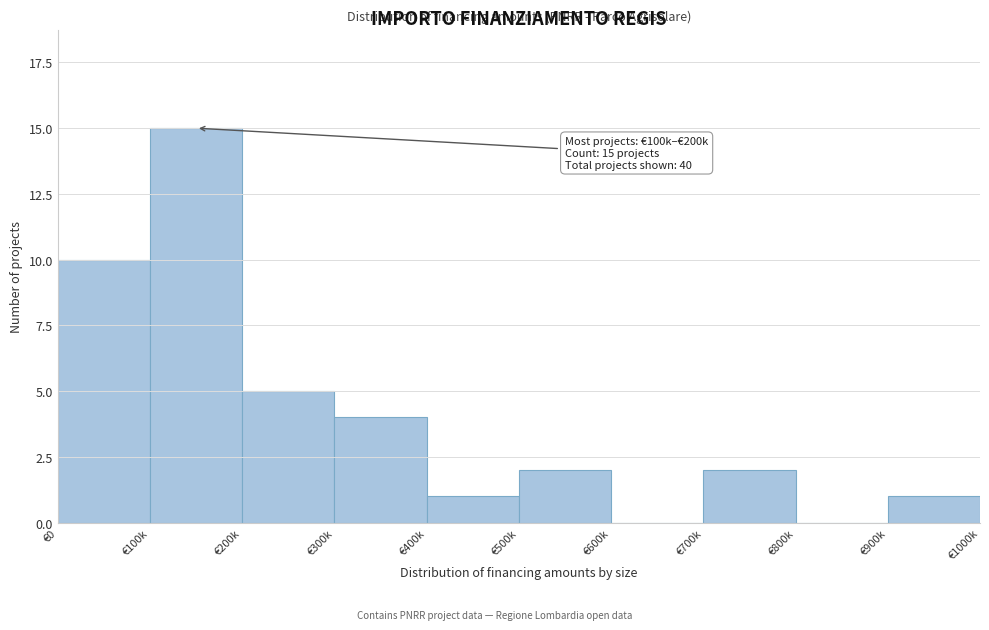

Reading left to right, what are all the values shown in this chart?

€0=10	€100k=15	€200k=5	€300k=4	€400k=1	€500k=2	€600k=0	€700k=2	€800k=0	€900k=1